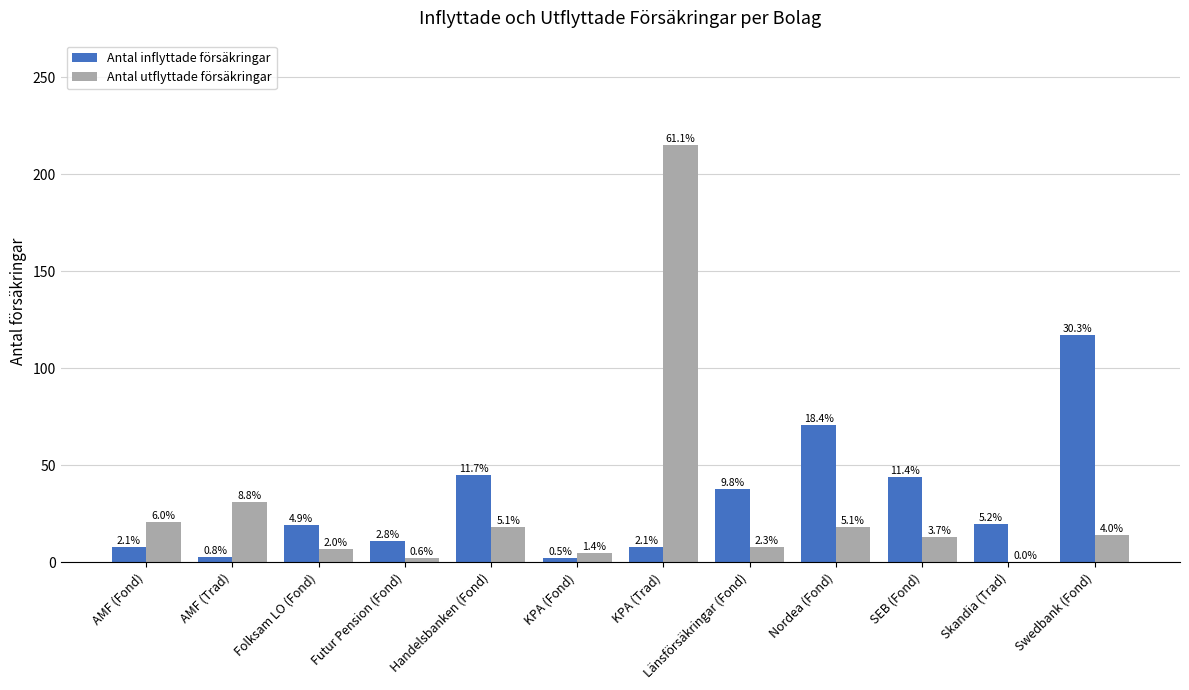

Is the value of Antal inflyttade försäkringar at AMF (Fond) greater than the value of Antal utflyttade försäkringar at Folksam LO (Fond)?

Yes